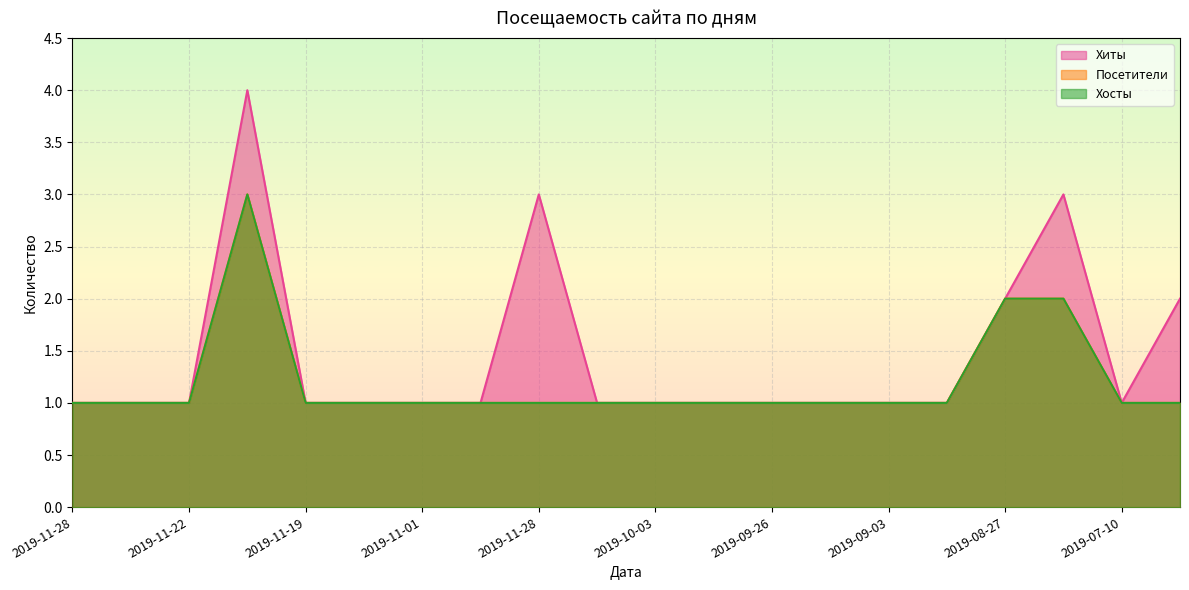

True or false: Хиты has a value of 0 at 2019-10-16.

False